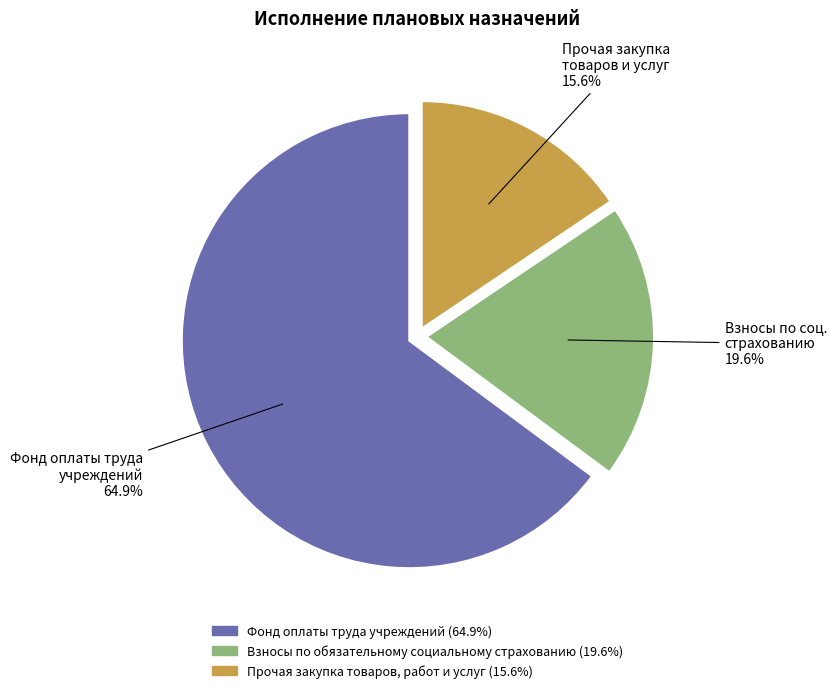

Is there a majority slice in this chart?

Yes